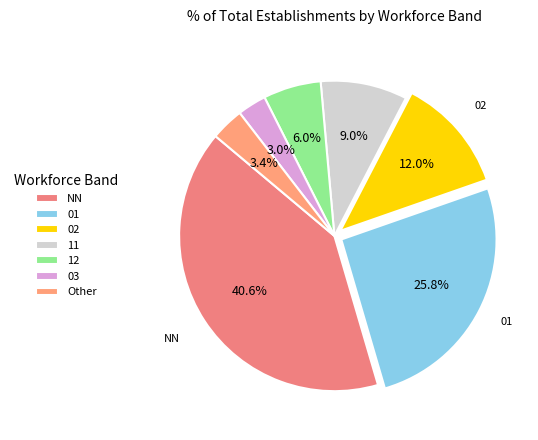

The NN slice represents 54% of the pie. True or false?

False